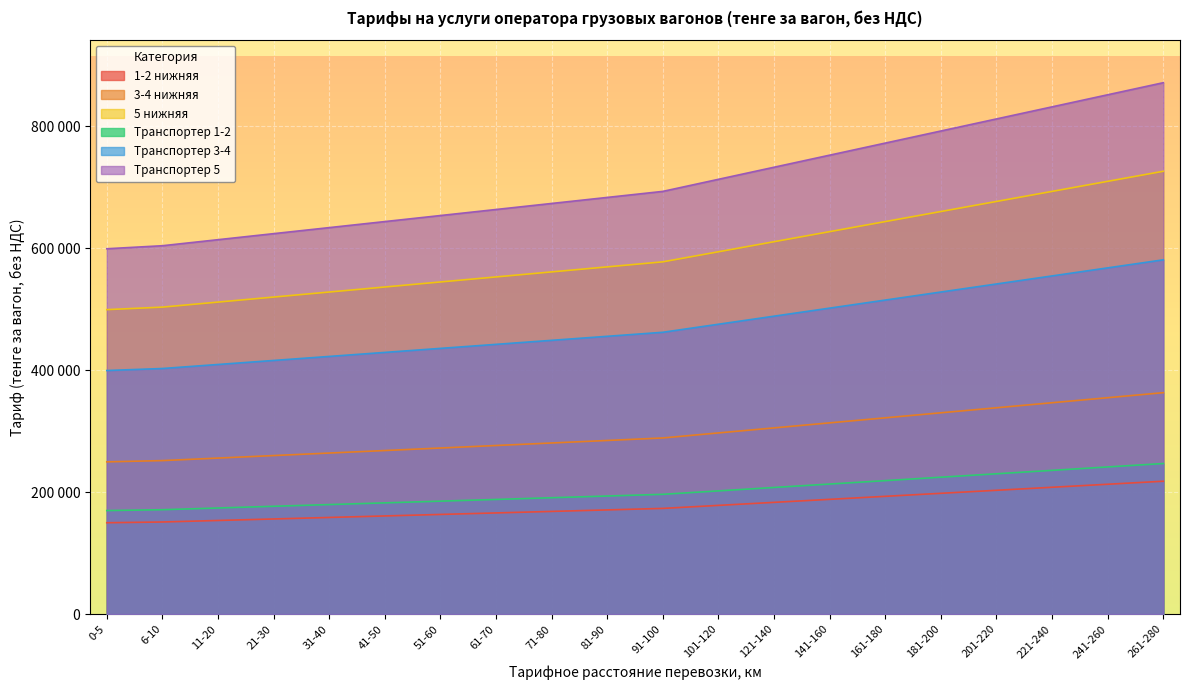

Reading left to right, what are all the values shown in this chart?

1-2 нижняя: 0-5=149737.5	6-10=150975.0	11-20=153450.0	21-30=155925.0	31-40=158400.0	41-50=160875.0	51-60=163350.0	61-70=165825.0	71-80=168300.0	81-90=170775.0	91-100=173250.0	101-120=178200.0	121-140=183150.0	141-160=188100.0	161-180=193050.0	181-200=198000.0	201-220=202950.0	221-240=207900.0	241-260=212850.0	261-280=217800.0
3-4 нижняя: 0-5=249562.5	6-10=251625.0	11-20=255750.0	21-30=259875.0	31-40=264000.0	41-50=268125.0	51-60=272250.0	61-70=276375.0	71-80=280500.0	81-90=284625.0	91-100=288750.0	101-120=297000.0	121-140=305250.0	141-160=313500.0	161-180=321750.0	181-200=330000.0	201-220=338250.0	221-240=346500.0	241-260=354750.0	261-280=363000.0
5 нижняя: 0-5=499125.0	6-10=503250.0	11-20=511500.0	21-30=519750.0	31-40=528000.0	41-50=536250.0	51-60=544500.0	61-70=552750.0	71-80=561000.0	81-90=569250.0	91-100=577500.0	101-120=594000.0	121-140=610500.0	141-160=627000.0	161-180=643500.0	181-200=660000.0	201-220=676500.0	221-240=693000.0	241-260=709500.0	261-280=726000.0
Транспортер 1-2: 0-5=169702.5	6-10=171105.0	11-20=173910.0	21-30=176715.0	31-40=179520.0	41-50=182325.0	51-60=185130.0	61-70=187935.0	71-80=190740.0	81-90=193545.0	91-100=196350.0	101-120=201960.0	121-140=207570.0	141-160=213180.0	161-180=218790.0	181-200=224400.0	201-220=230010.0	221-240=235620.0	241-260=241230.0	261-280=246840.0
Транспортер 3-4: 0-5=399300.0	6-10=402600.0	11-20=409200.0	21-30=415800.0	31-40=422400.0	41-50=429000.0	51-60=435600.0	61-70=442200.0	71-80=448800.0	81-90=455400.0	91-100=462000.0	101-120=475200.0	121-140=488400.0	141-160=501600.0	161-180=514800.0	181-200=528000.0	201-220=541200.0	221-240=554400.0	241-260=567600.0	261-280=580800.0
Транспортер 5: 0-5=598950.0	6-10=603900.0	11-20=613800.0	21-30=623700.0	31-40=633600.0	41-50=643500.0	51-60=653400.0	61-70=663300.0	71-80=673200.0	81-90=683100.0	91-100=693000.0	101-120=712800.0	121-140=732600.0	141-160=752400.0	161-180=772200.0	181-200=792000.0	201-220=811800.0	221-240=831600.0	241-260=851400.0	261-280=871200.0